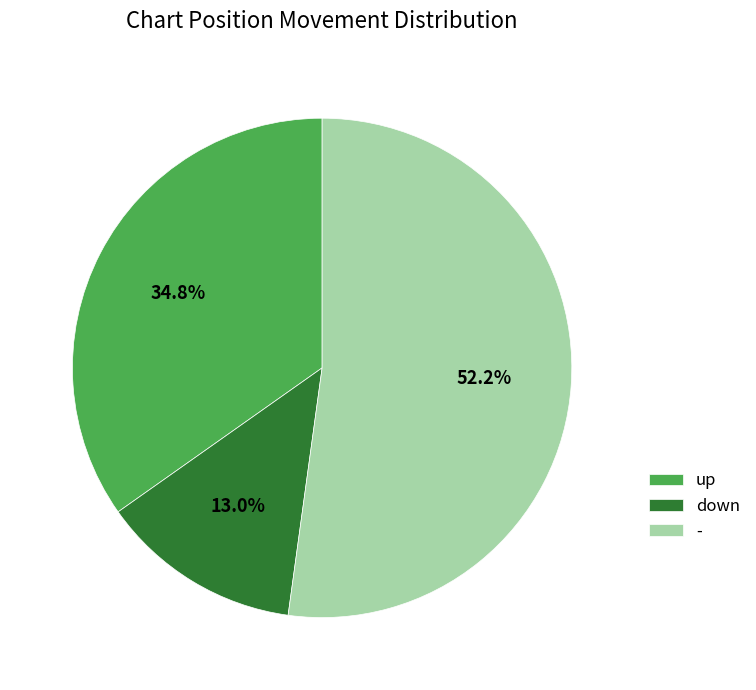

Which category has the biggest portion of the pie?

-